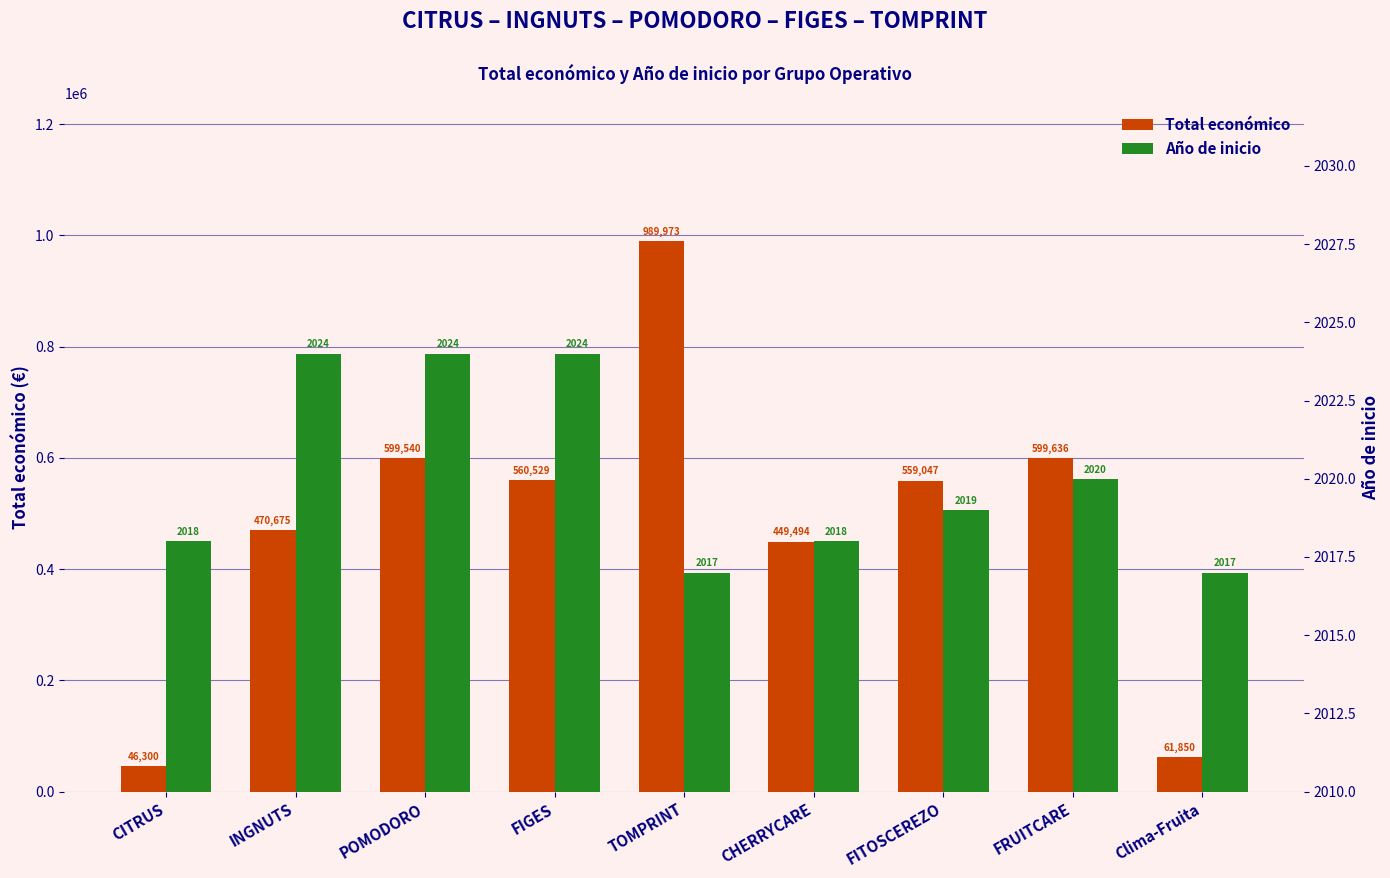

What are all the series names shown in the legend?

Total económico, Año de inicio